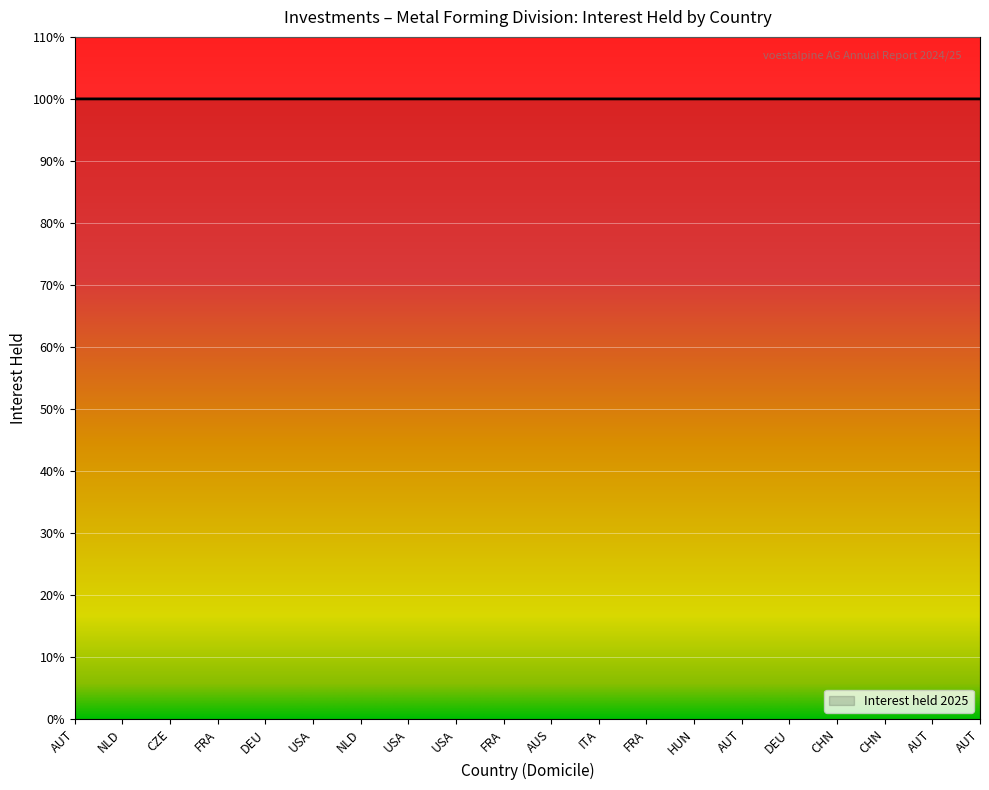

Reading right to left, extract all data points from this chart.

AUT=1.0	AUT=1.0	CHN=1.0	CHN=1.0	DEU=1.0	AUT=1.0	HUN=1.0	FRA=1.0	ITA=1.0	AUS=1.0	FRA=1.0	USA=1.0	USA=1.0	NLD=1.0	USA=1.0	DEU=1.0	FRA=1.0	CZE=1.0	NLD=1.0	AUT=1.0